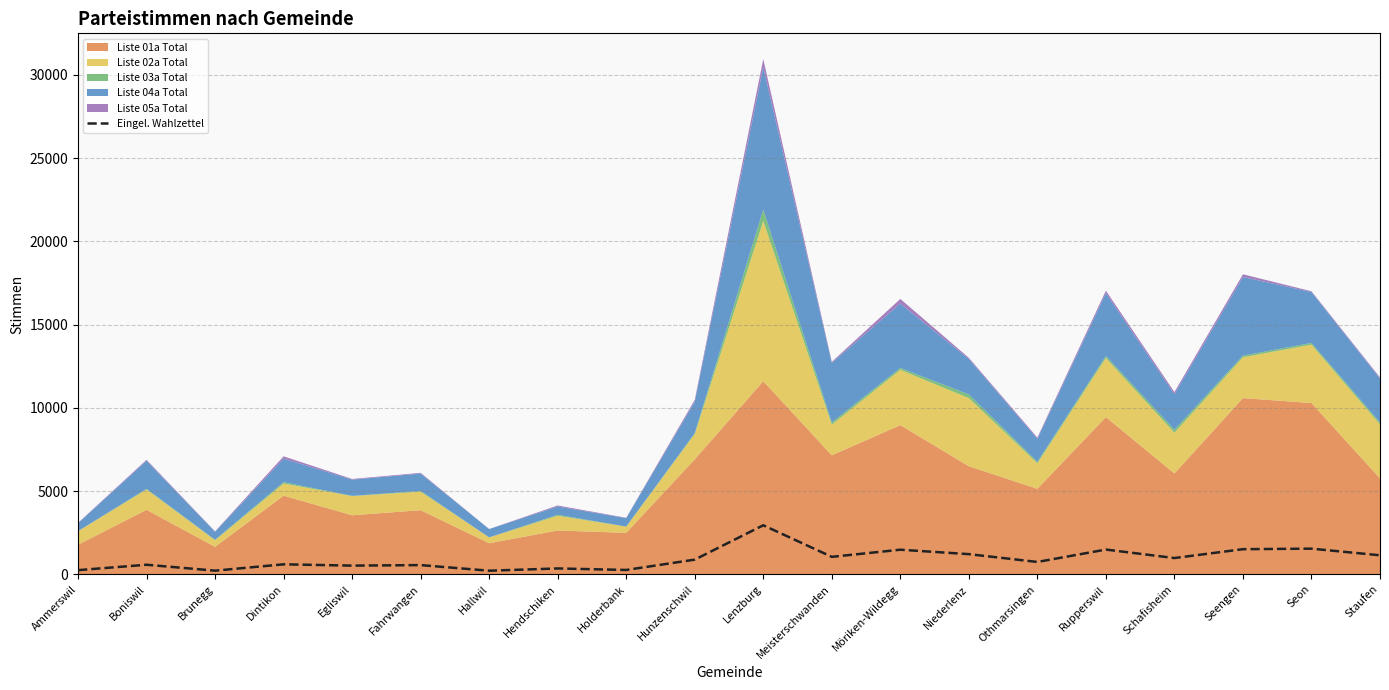

Is it true that Eingel. Wahlzettel equals 1150 at Staufen?

True